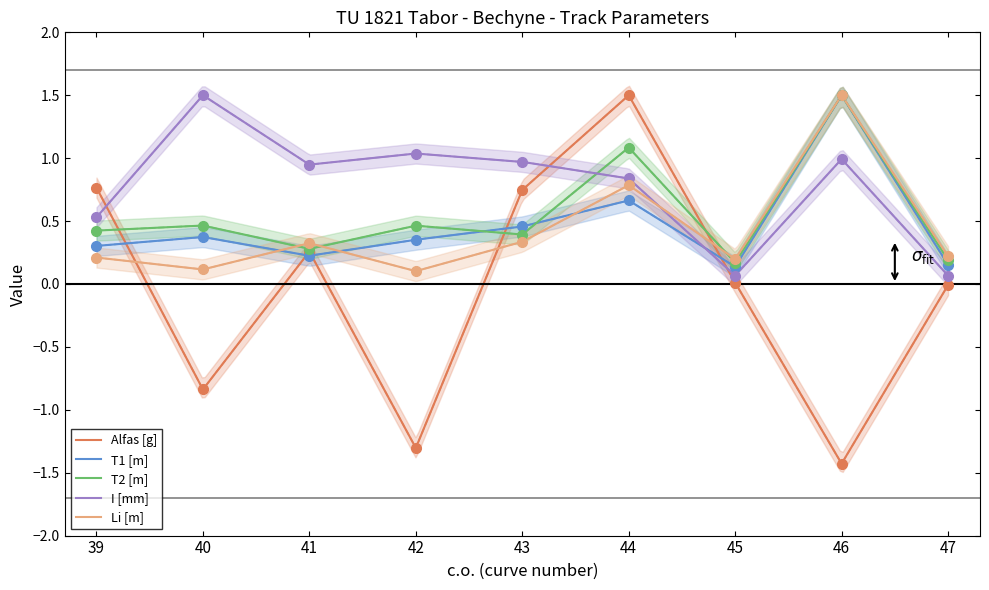

True or false: I [mm] has more than 1 interior local peaks.

True